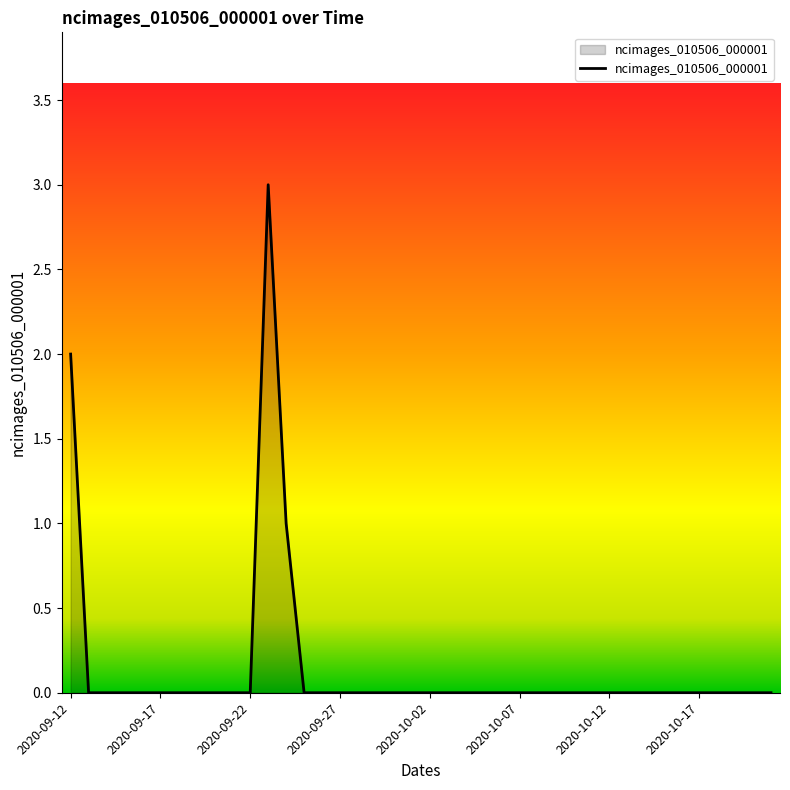

What is the greatest value displayed?

3